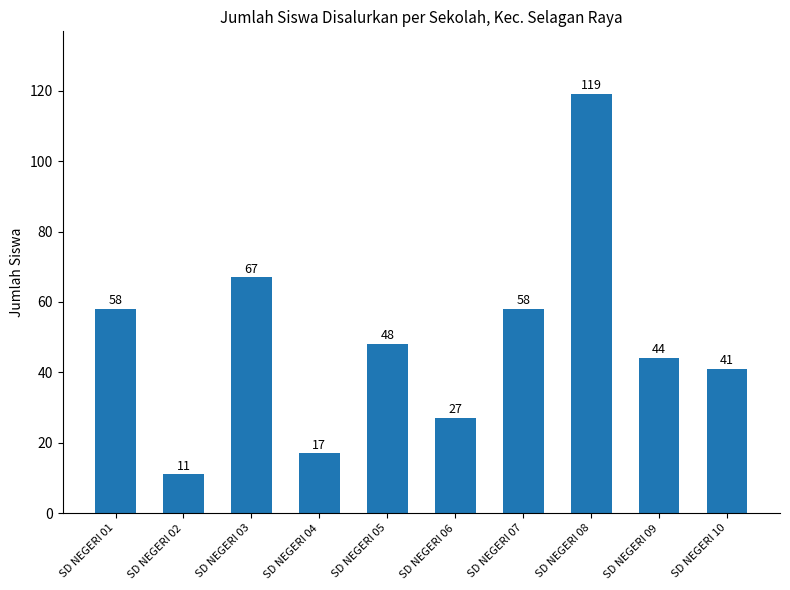

The chart shows a value of 9 at SD NEGERI 04. True or false?

False